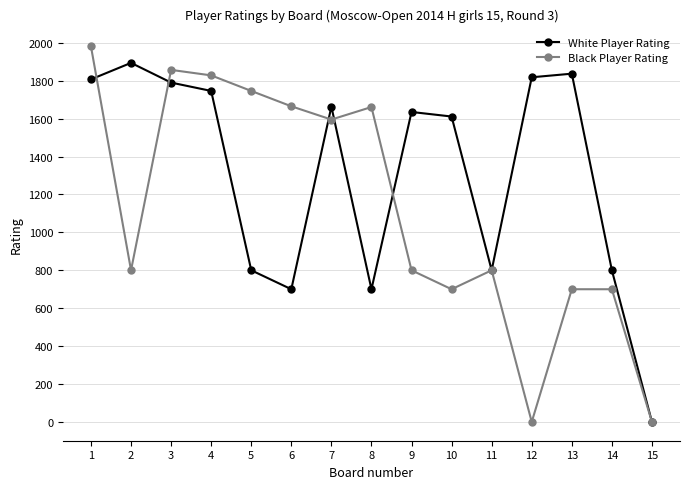

Which series has the largest range (max minus min)?

Black Player Rating